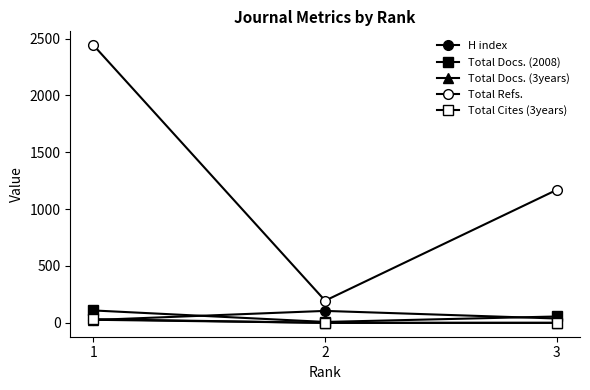

Between 3 and 2, which is larger?

2